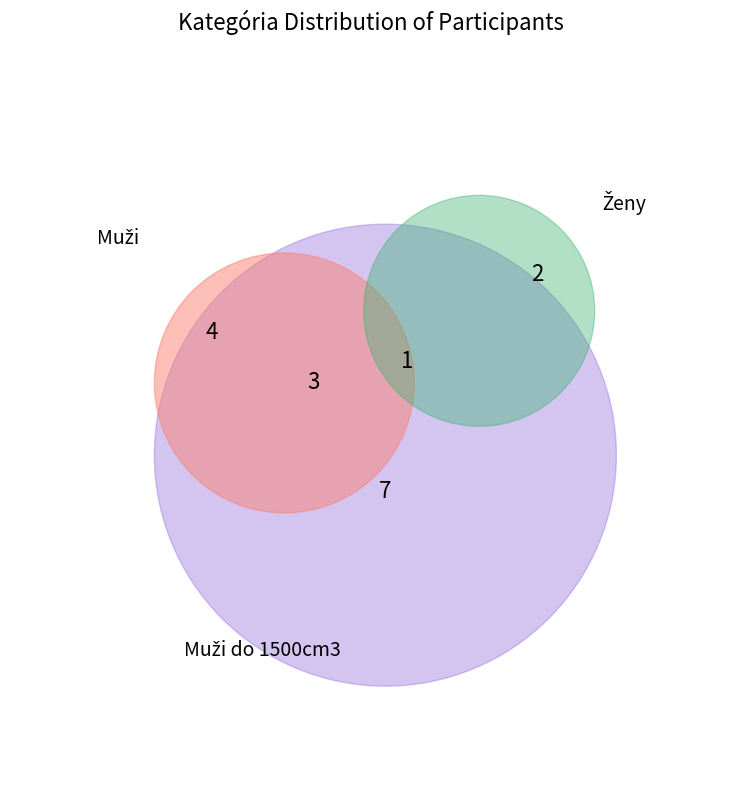

To the nearest percent, what percentage of the pie is Ženy?

15%